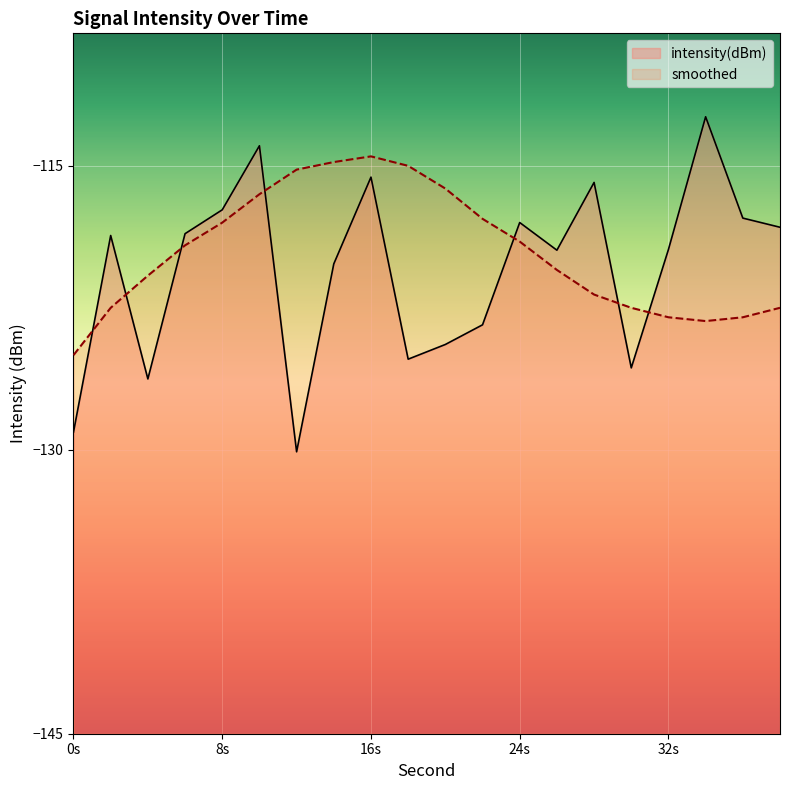

What is the sum of all intensity(dBm) values?

-2409.6